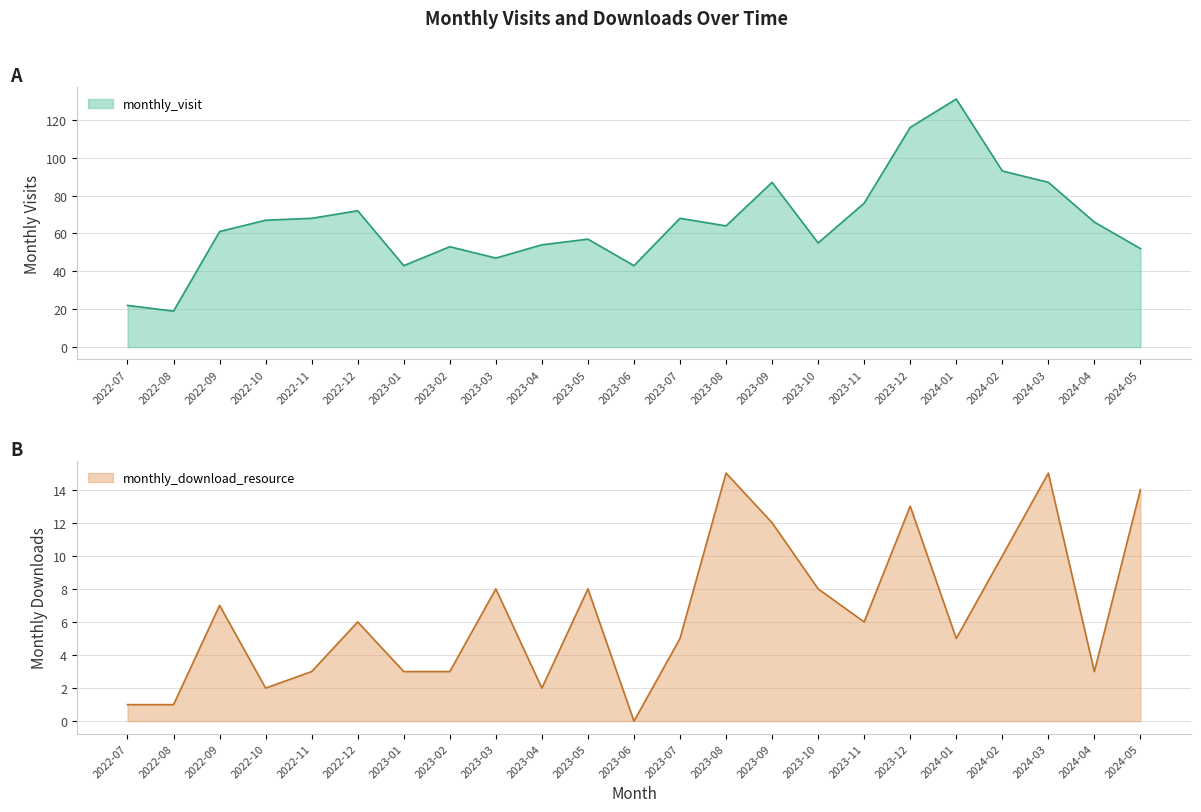

At 2022-07, list the series in order from largest to smallest.

monthly_visit, monthly_download_resource